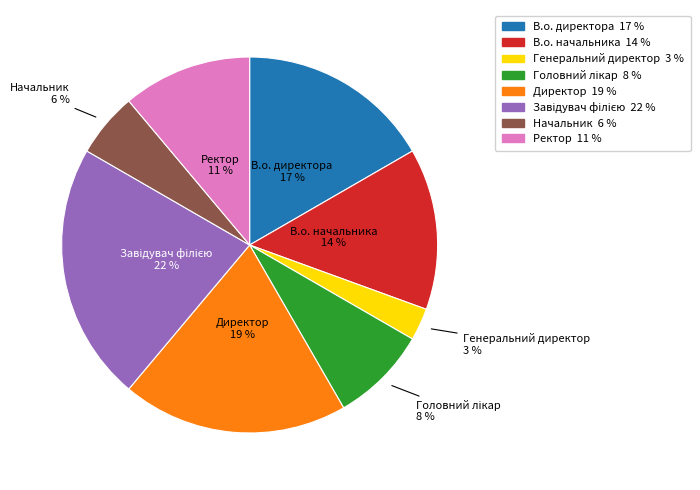

What percentage is the В.о. директора slice, to the nearest percent?

17%